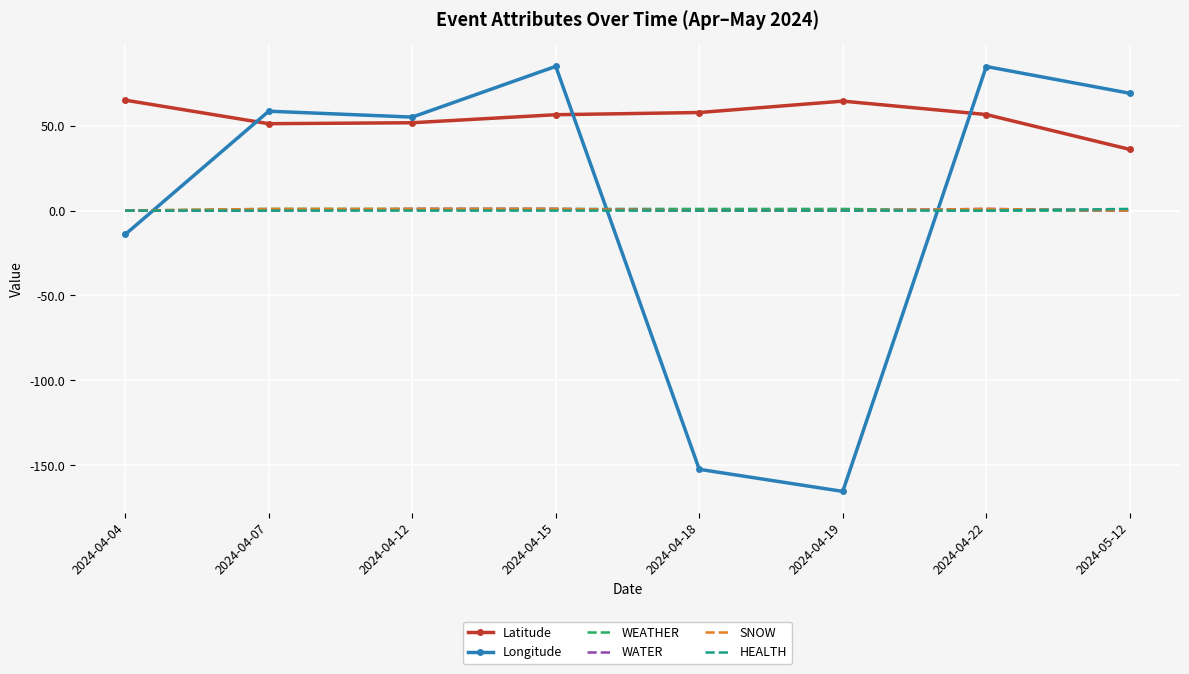

What is the difference between the maximum and second lowest values in the WEATHER series?

1.0